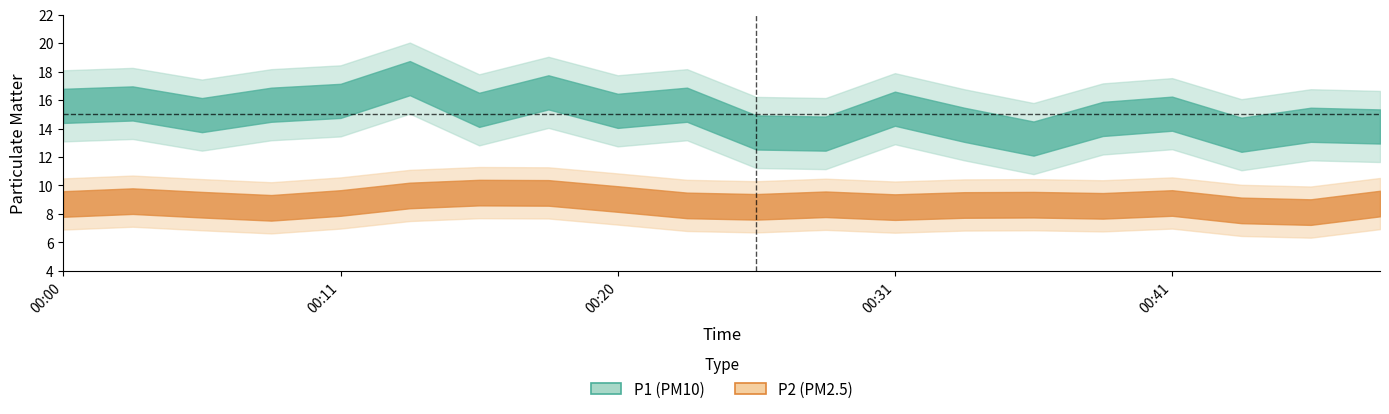

Reading right to left, extract all data points from this chart.

P1: 14.2	14.3	13.6	15.1	14.7	13.3	14.3	15.4	13.7	13.7	15.7	15.2	16.6	15.3	17.6	15.9	15.7	14.9	15.8	15.6
P2: 8.7	8.1	8.2	8.8	8.6	8.7	8.6	8.5	8.7	8.5	8.6	9.1	9.5	9.5	9.3	8.8	8.4	8.7	8.9	8.7